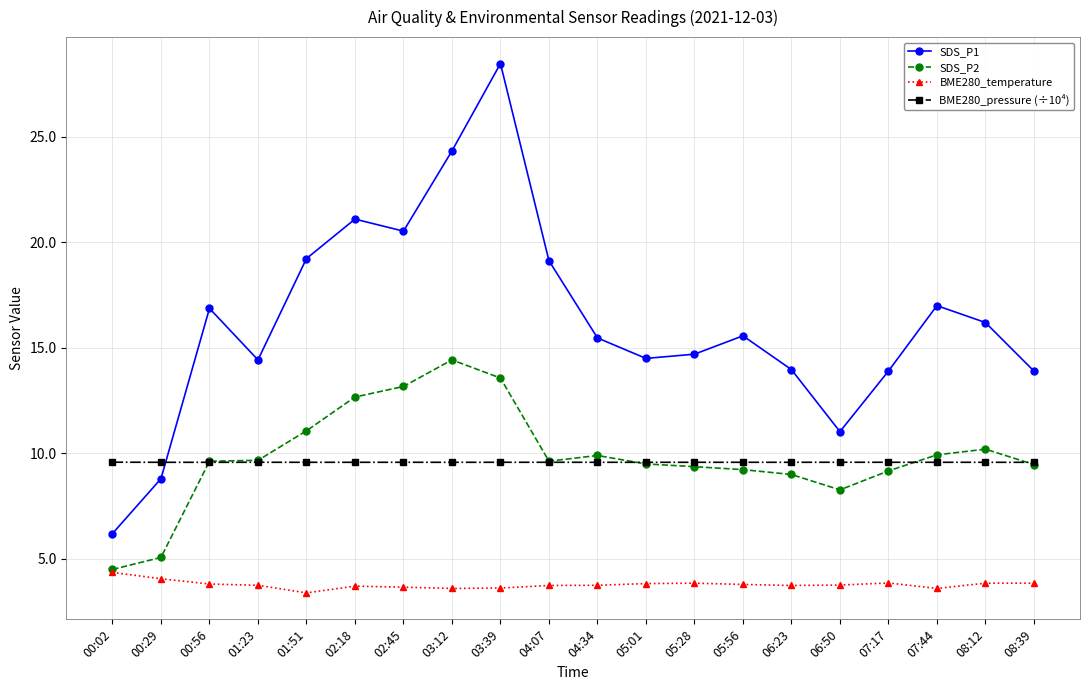

What is the label of the 8th point from the right?

05:28